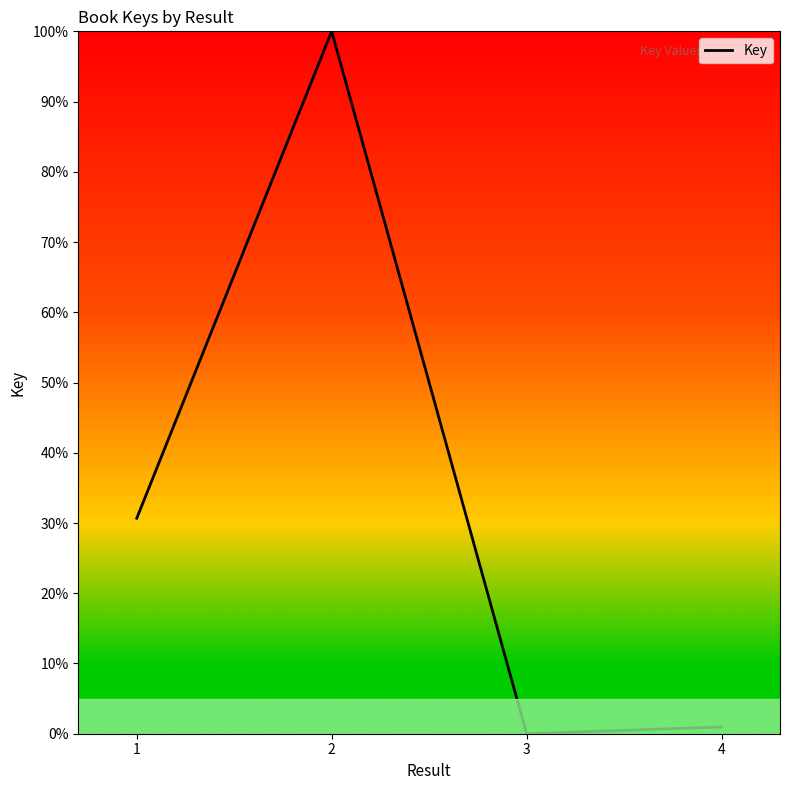

True or false: the data shows 166.7 at 2.

False